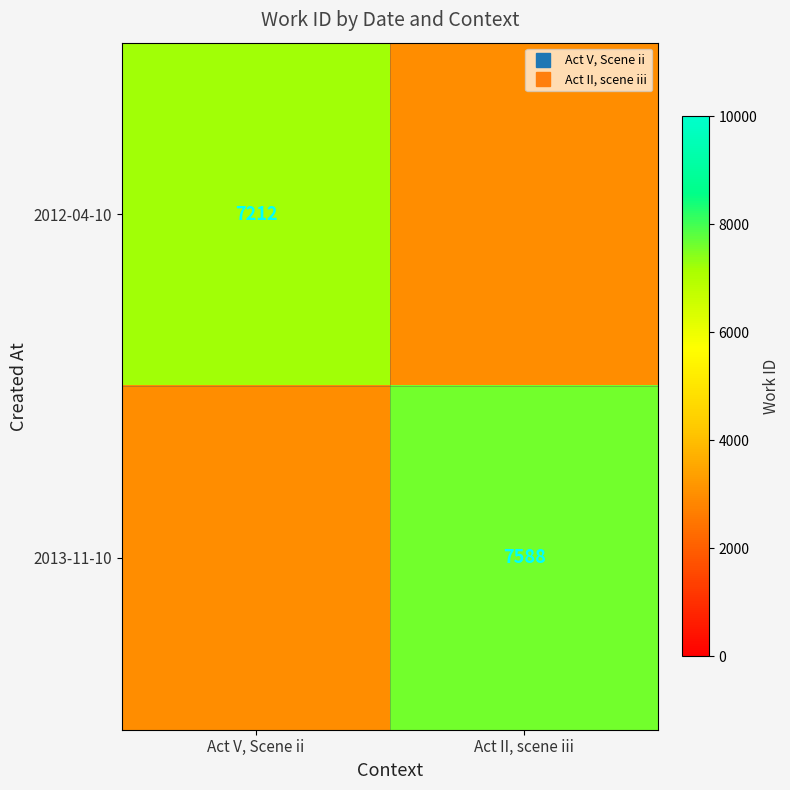

What is the sum of all 2012-04-10 values?

10212